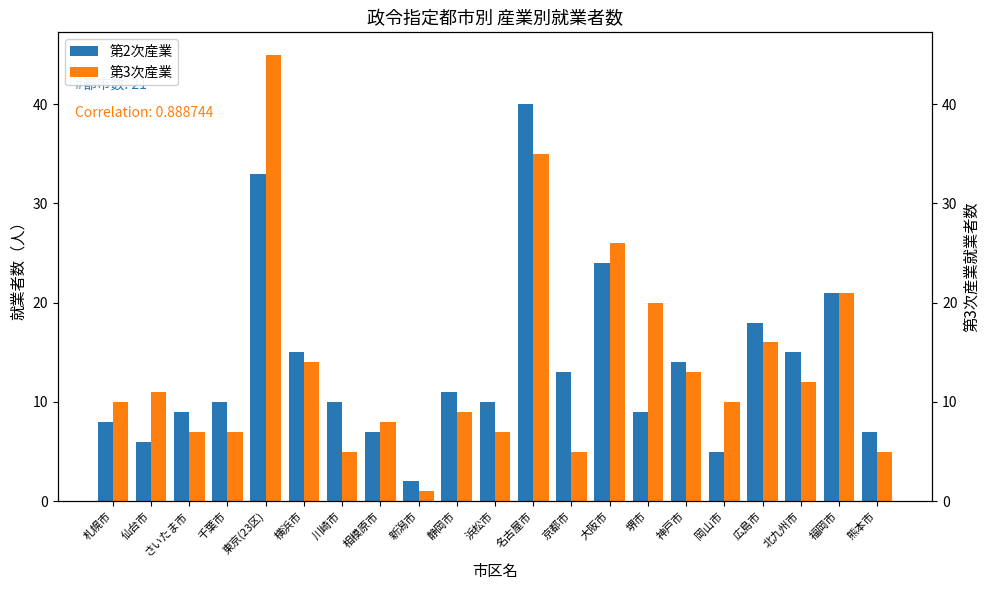

What is the difference between the maximum and minimum values in the 第3次産業 series?

44